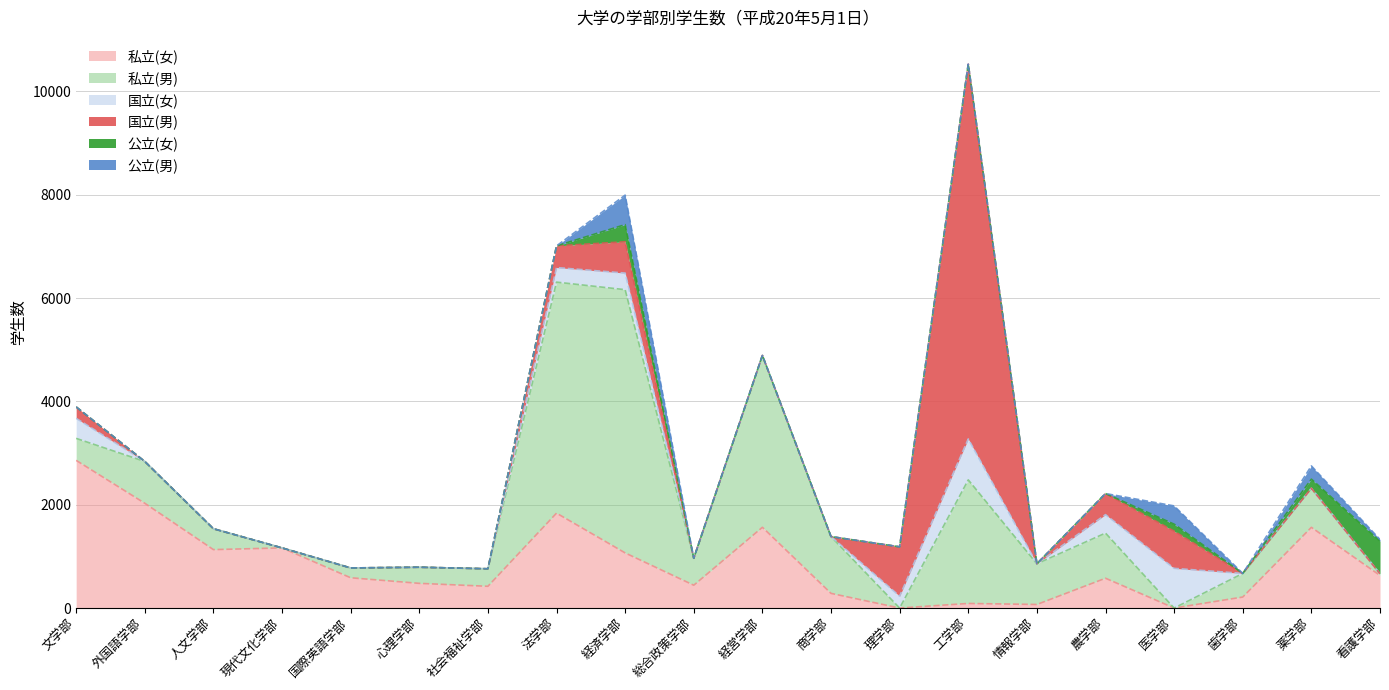

Does the chart display data point markers on the line(s)?

No